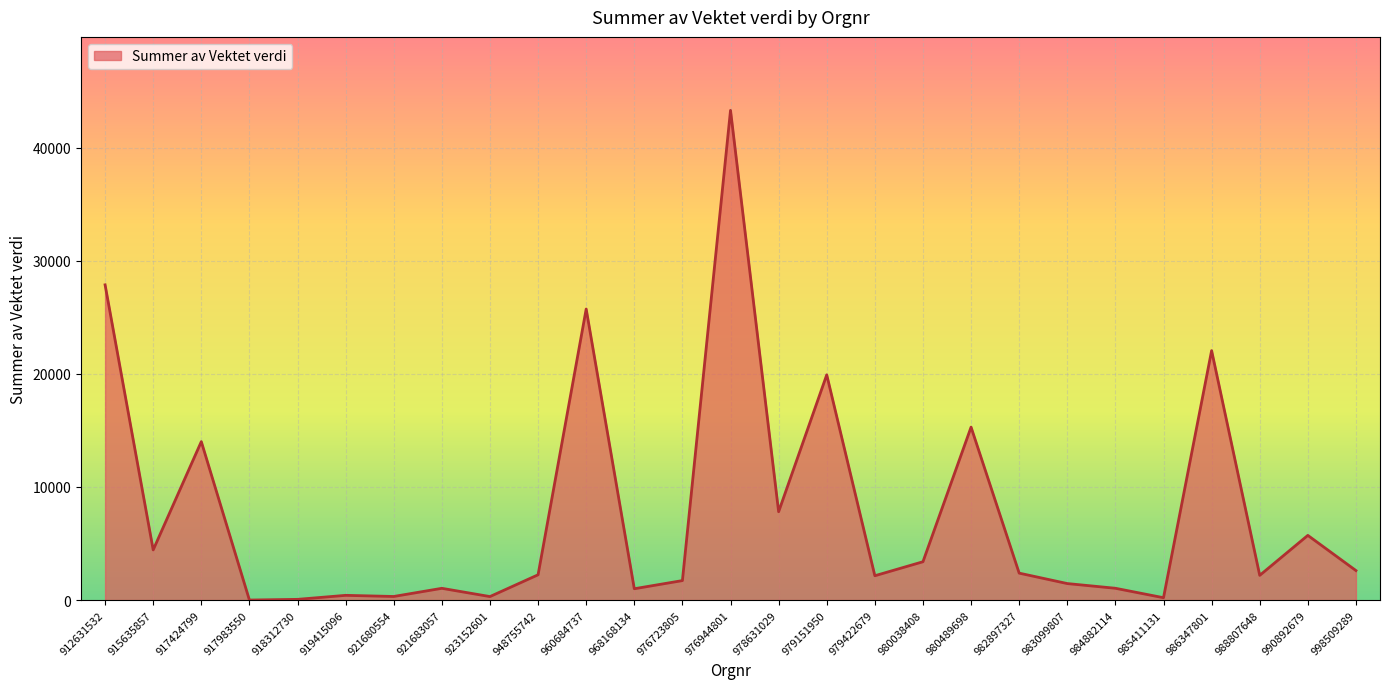

What is the sum of all values?

208693.7